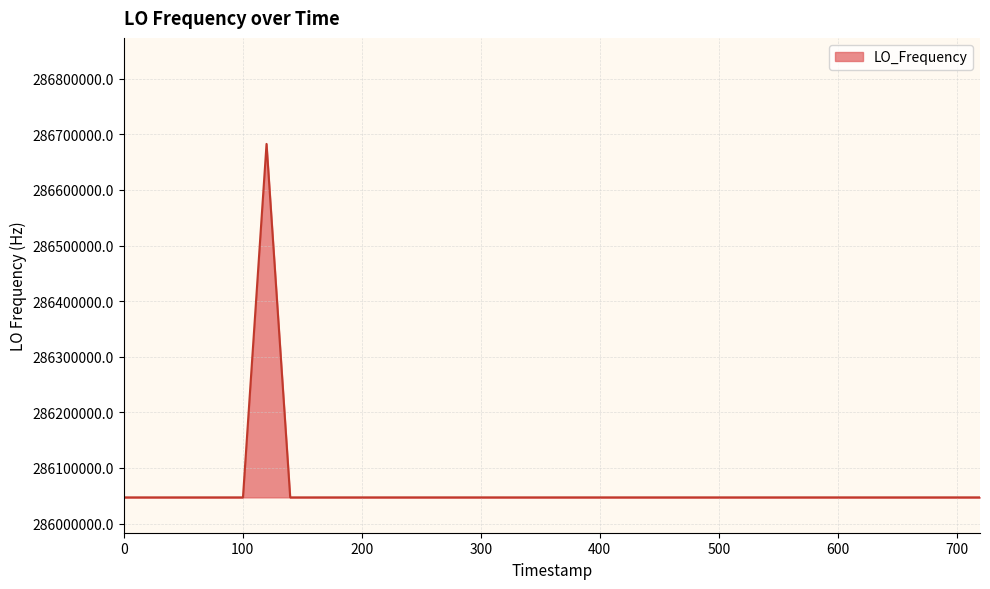

What is the difference between the maximum and minimum values?

635708.3